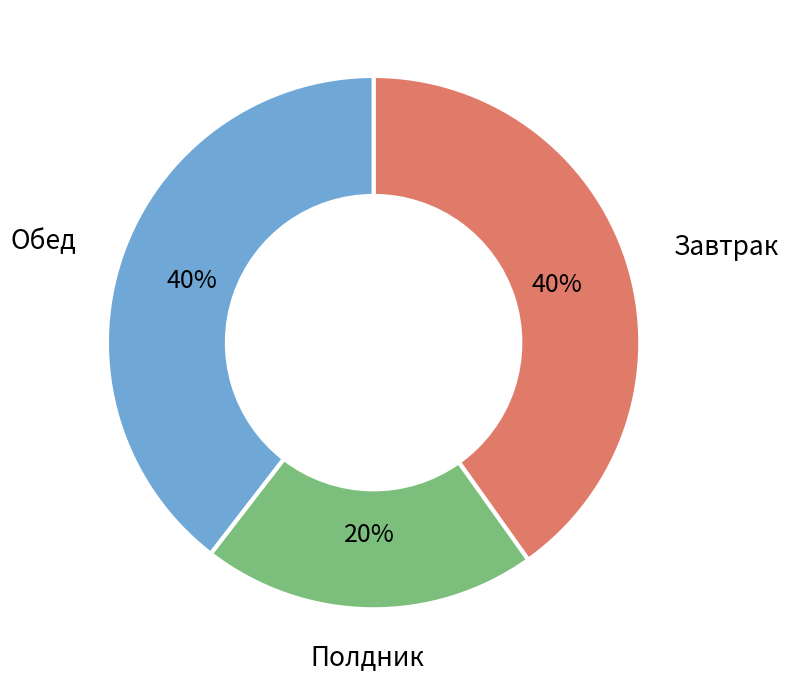

Is there a majority slice in this chart?

No